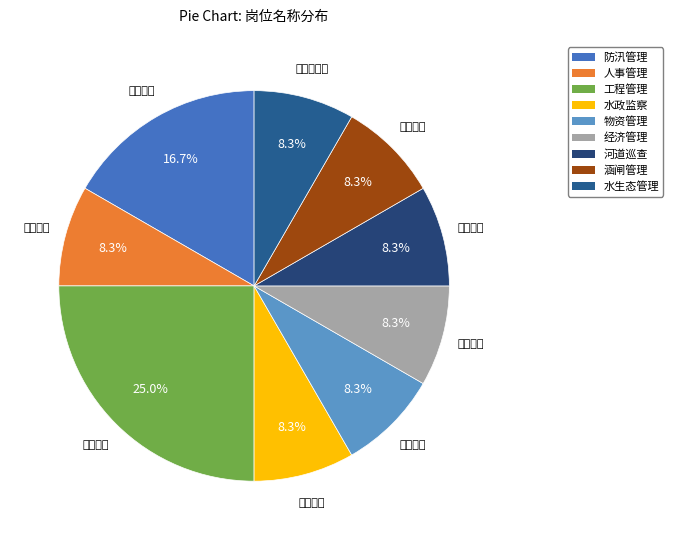

Which slice is the largest?

工程管理